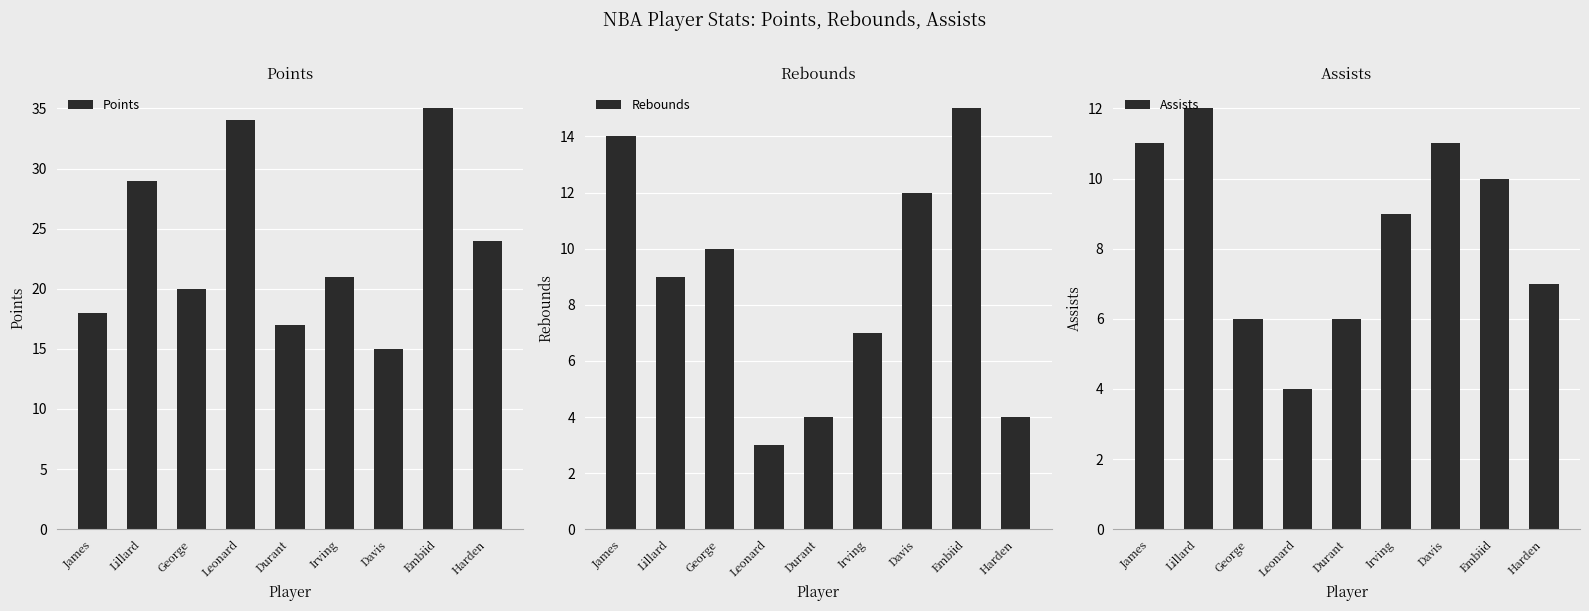

Count the Assists values in the range 6 to 11.

7